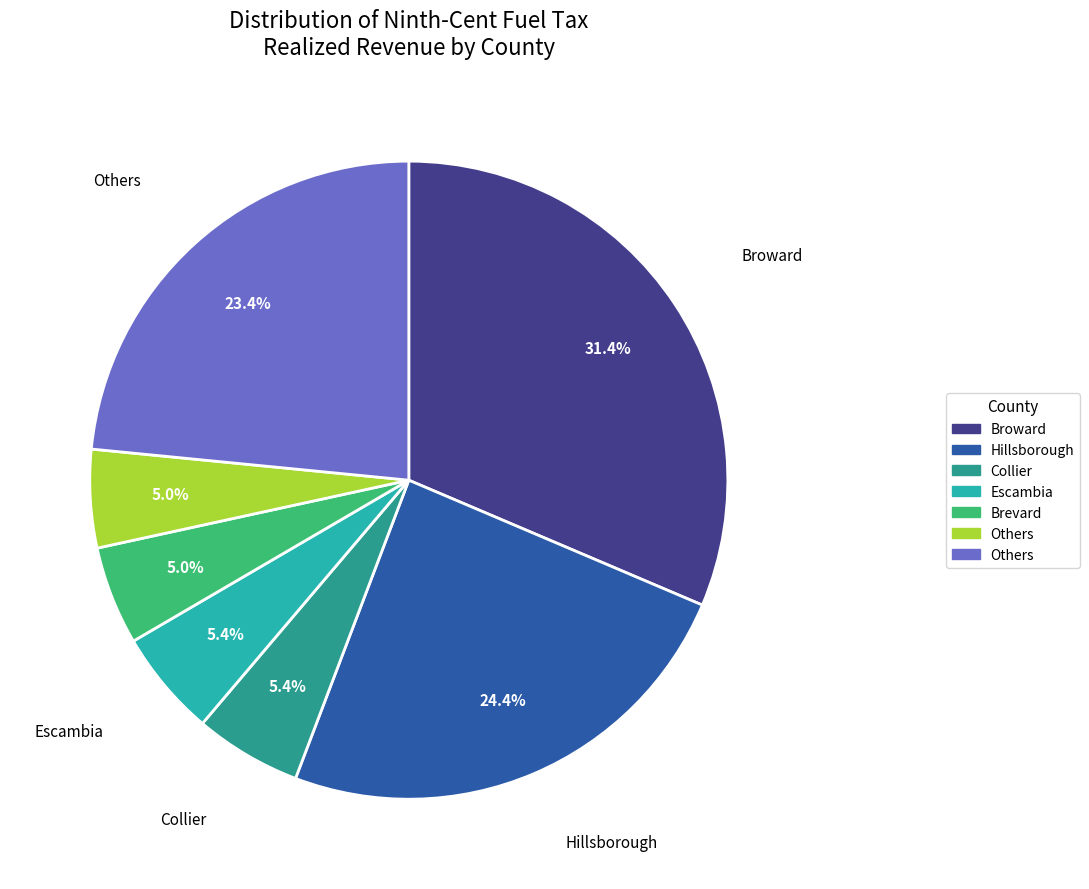

Is there a majority slice in this chart?

No